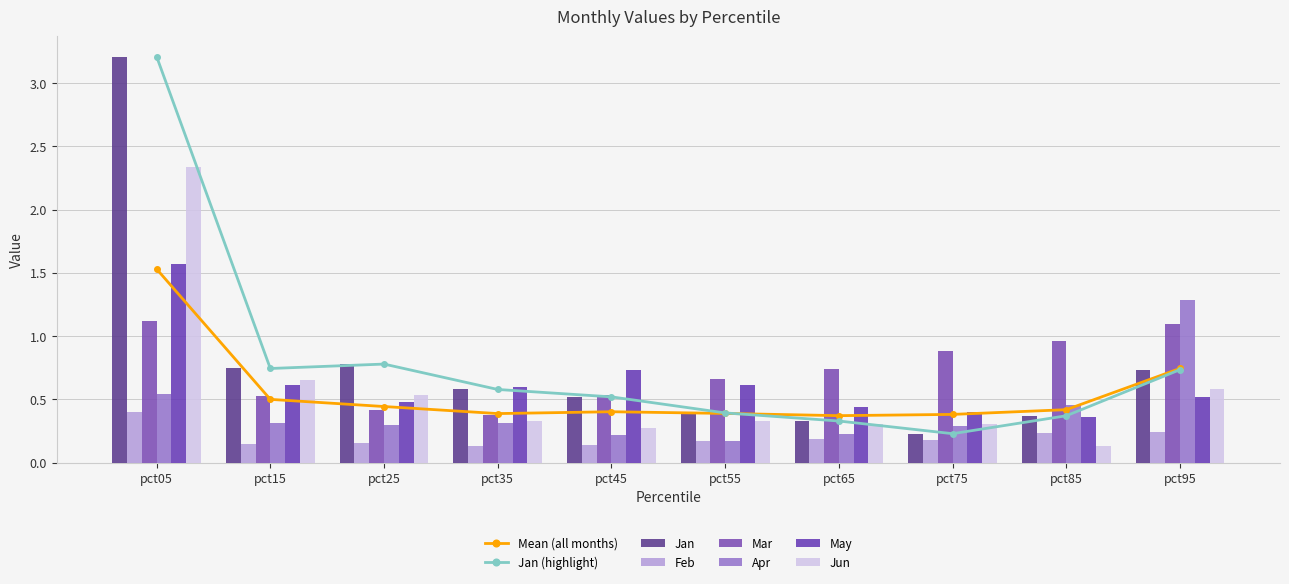

At which label is Mar closest to 0?

pct35